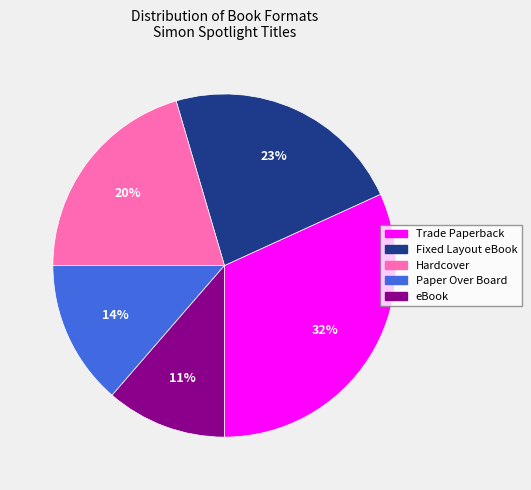

Is there any slice that represents more than half of the pie?

No